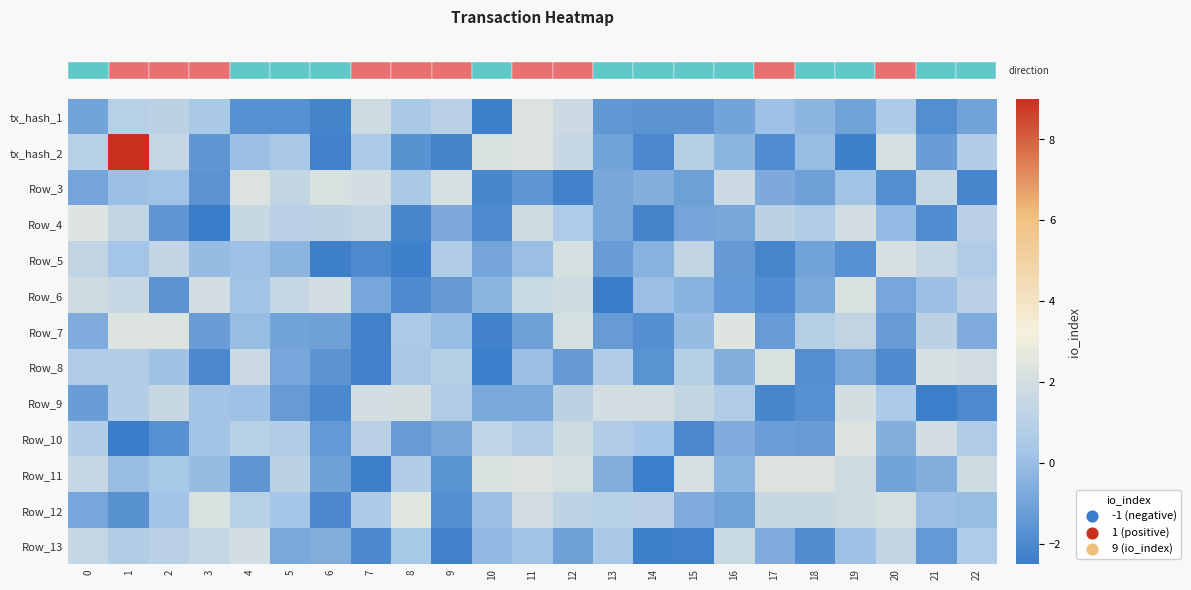

What is the maximum value shown in the chart?

9.0